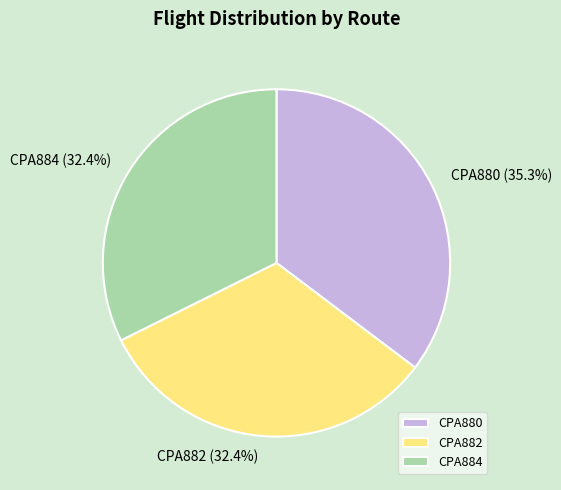

Which category has the biggest portion of the pie?

CPA880